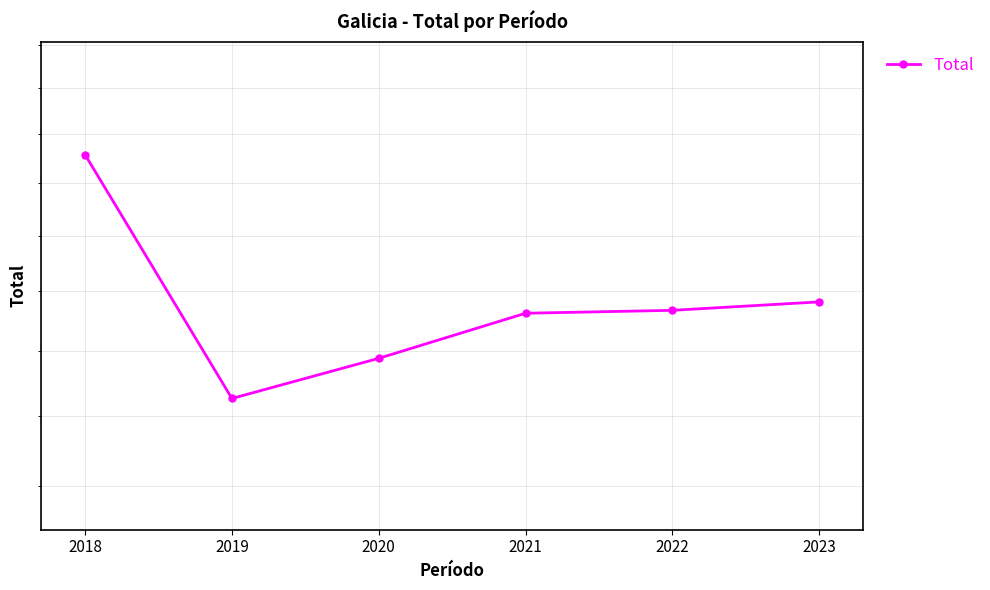

Count the number of data series in this chart.

1